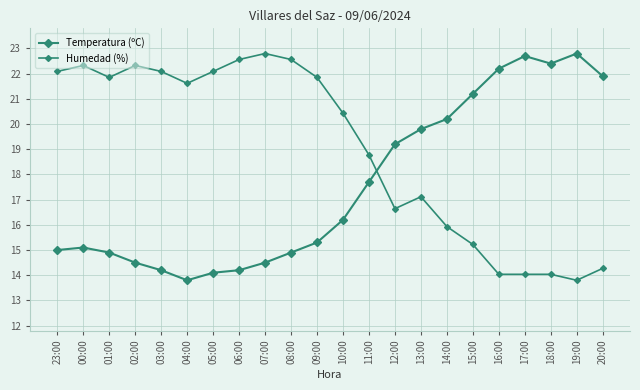

How many lines are shown in the chart?

2